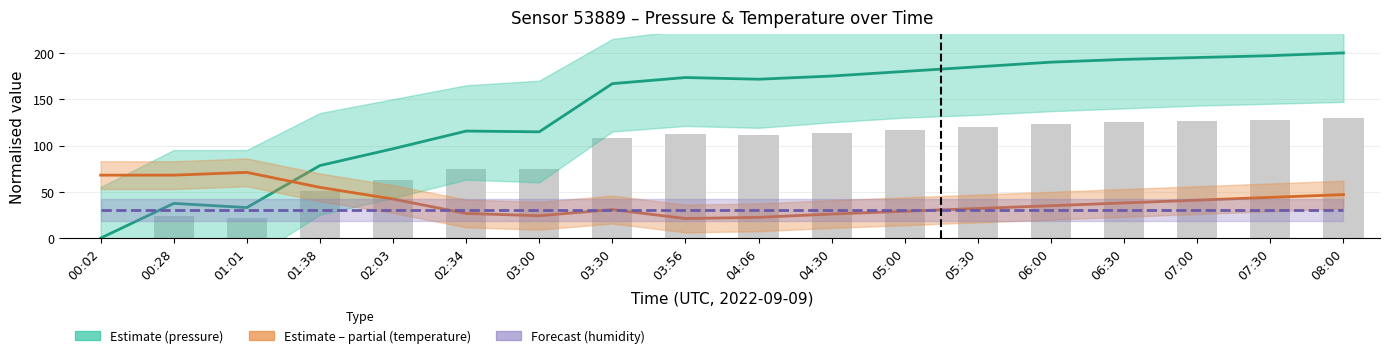

How many data points does each series have?

18